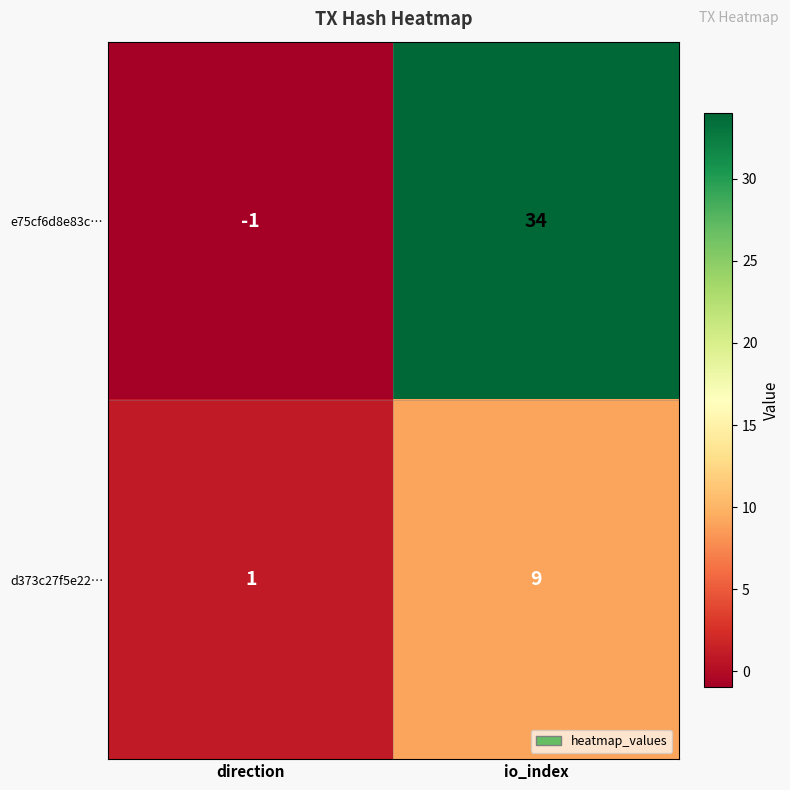

Rank the categories by d373c27f5e22… value from highest to lowest.

io_index, direction